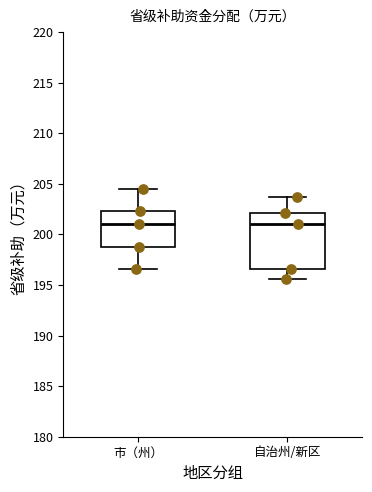

Reading left to right, read every box against the y-axis: the position of its median line, the range the box covers, and the ends of its whiskers. The values are not printed on the chart, so give them approximately, as read against the axis.

市（州）: median 201.0, box 198.5 to 202.5, whiskers 196.5 to 204.5
自治州/新区: median 201.0, box 196.5 to 202.0, whiskers 195.5 to 203.5